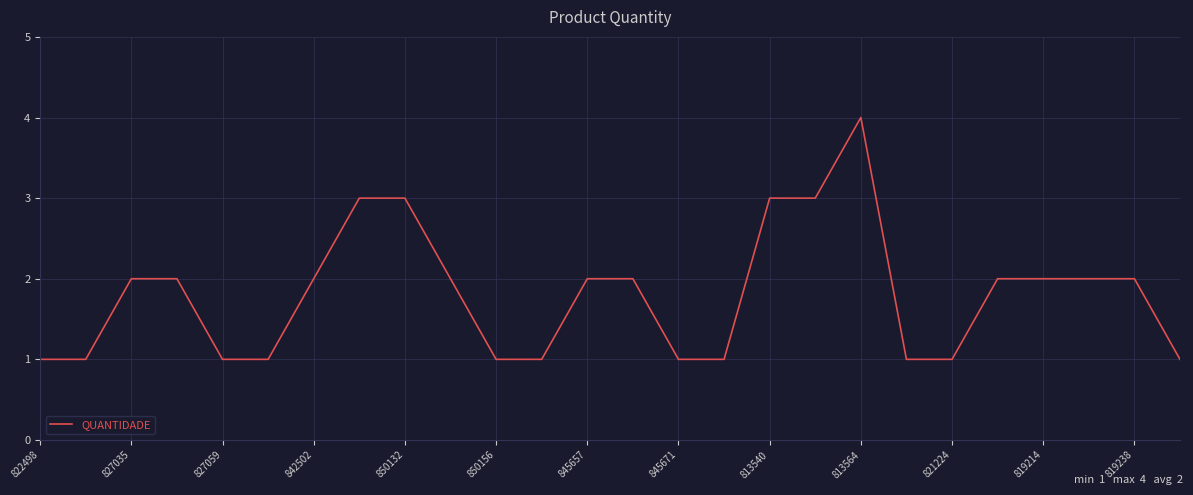

What is the difference between the maximum and minimum values?

3